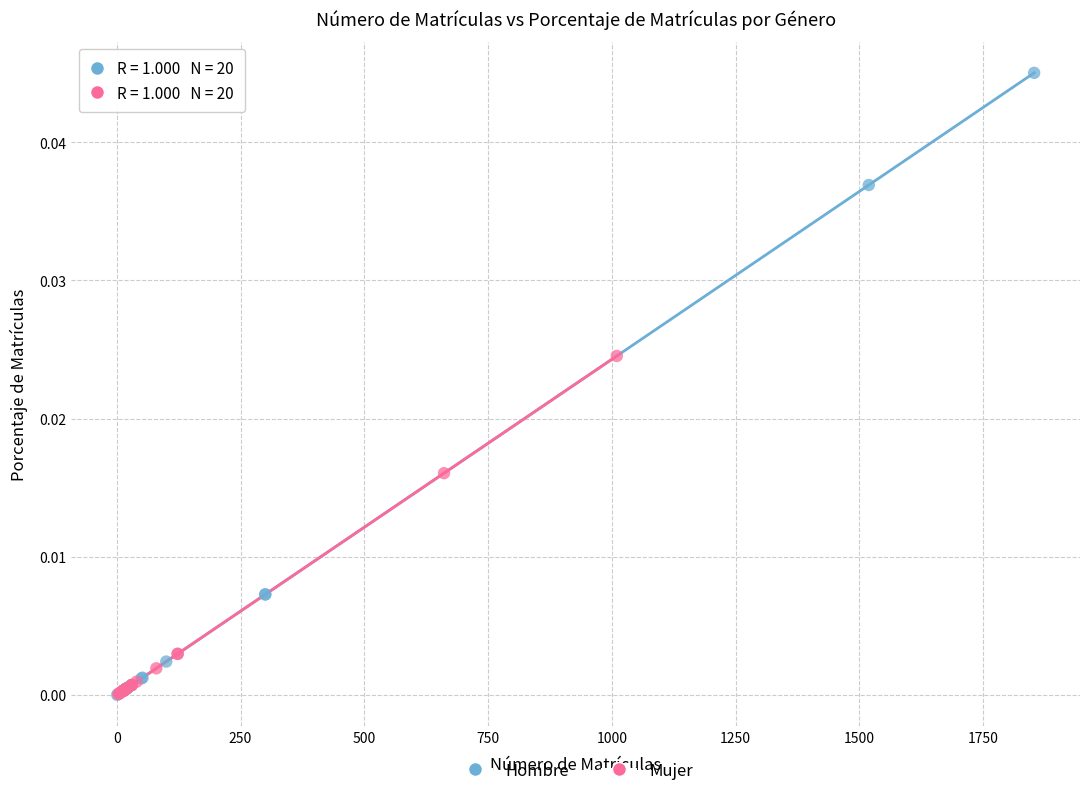

Which series has the largest Y range (max minus min)?

Hombre